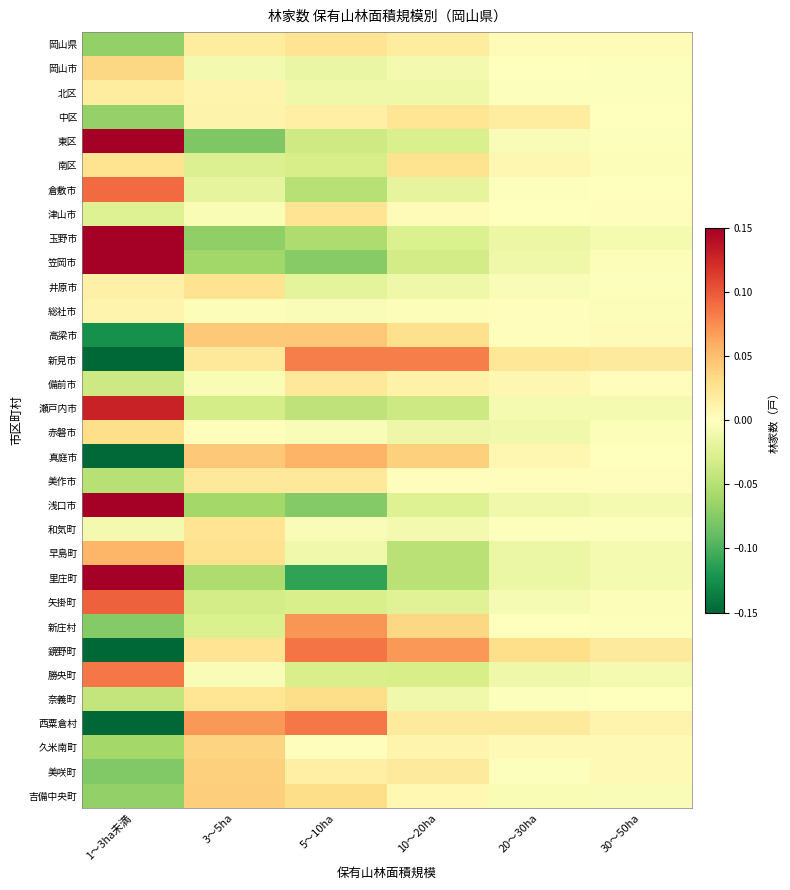

How many data points does each series have?

6